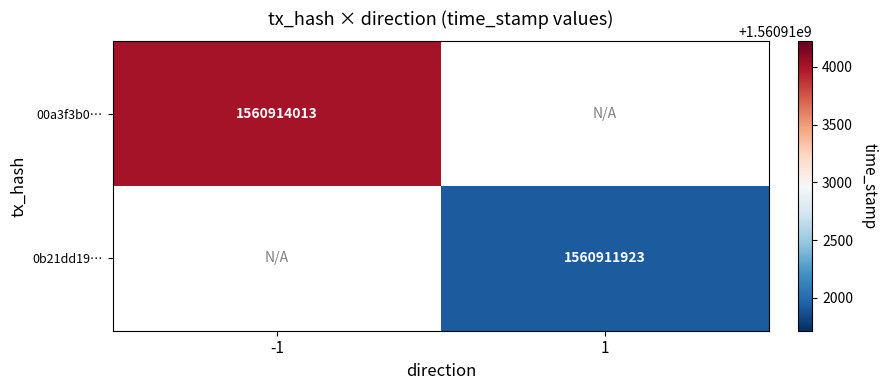

The value of 0b21dd19… at 1 is 2502181387.9. True or false?

False